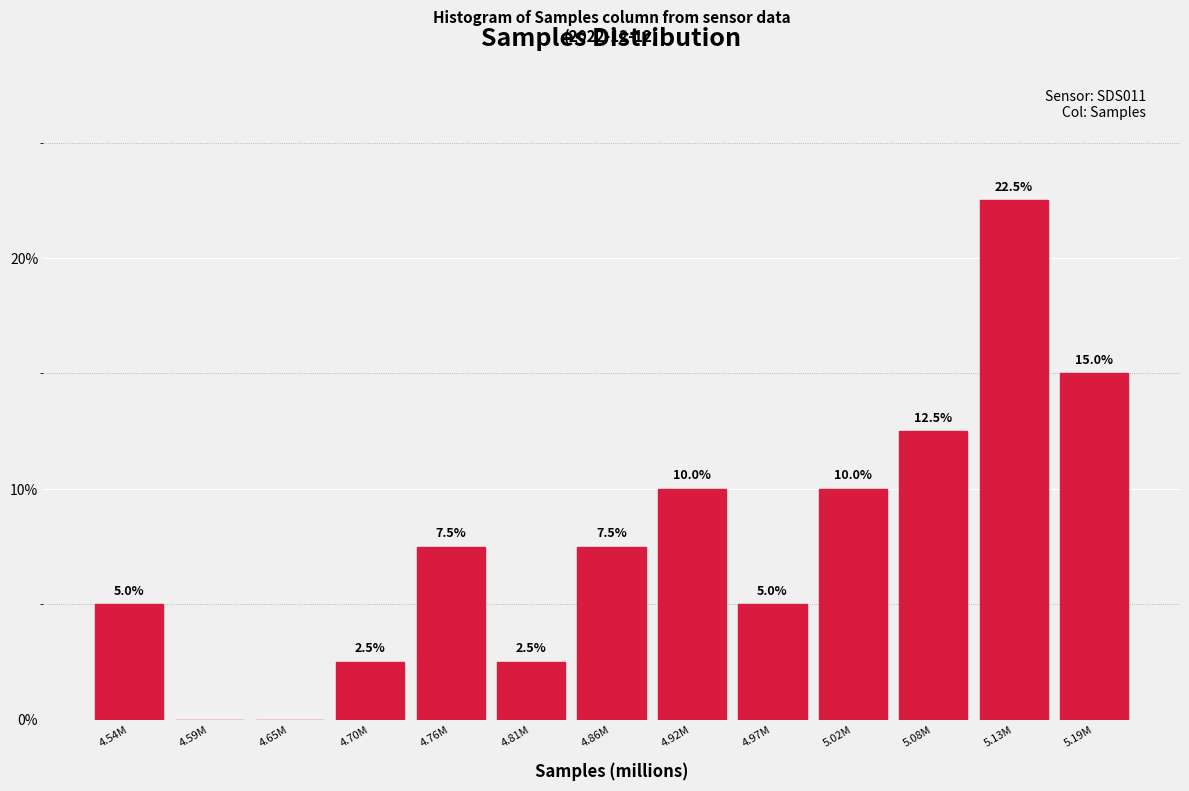

Reading right to left, what are all the values shown in this chart?

5.19M=15.0	5.13M=22.5	5.08M=12.5	5.02M=10.0	4.97M=5.0	4.92M=10.0	4.86M=7.5	4.81M=2.5	4.76M=7.5	4.70M=2.5	4.65M=0.0	4.59M=0.0	4.54M=5.0